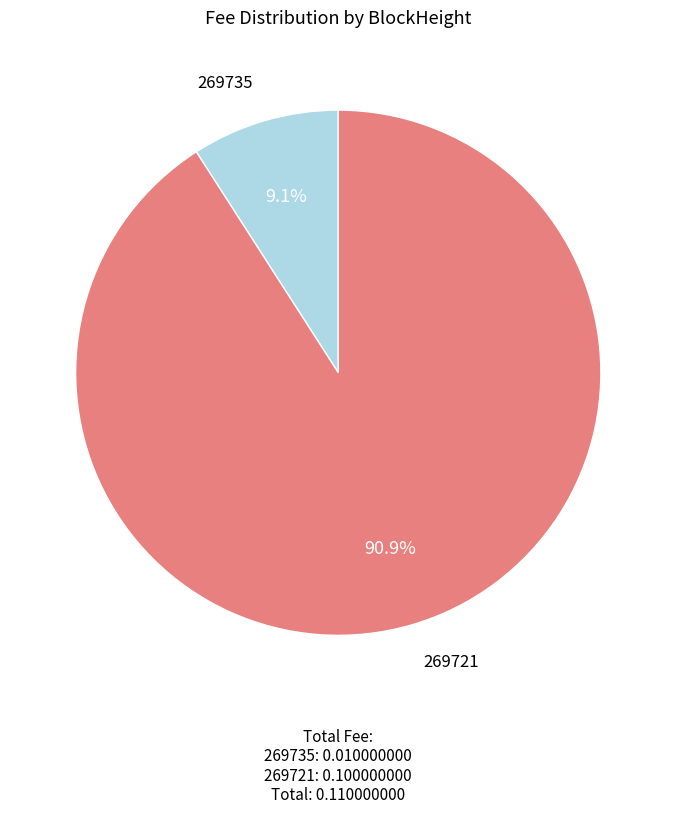

How many slices are in this pie chart?

2